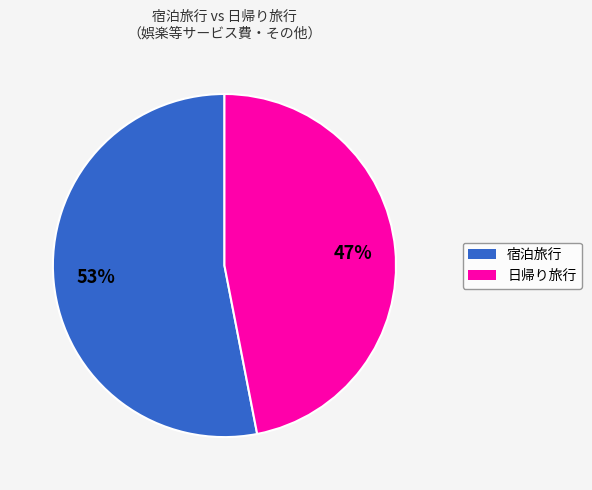

Do 宿泊旅行 and 日帰り旅行 together represent more than half of the pie?

Yes